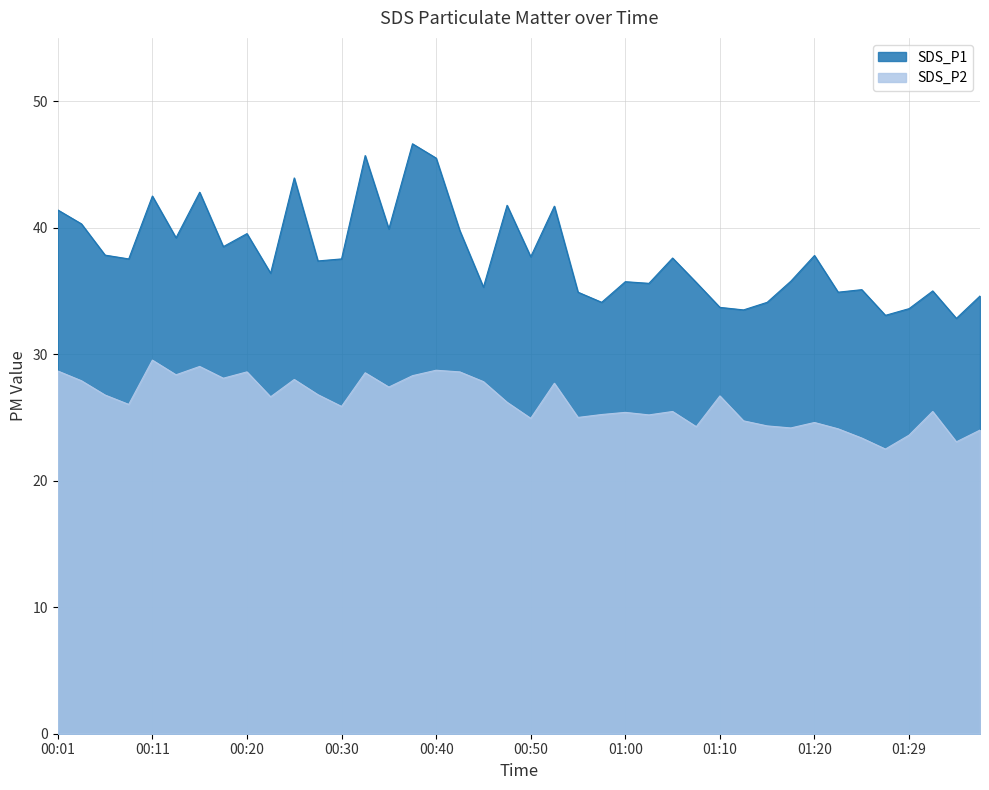

At how many categories does at least one series exceed 29?

40